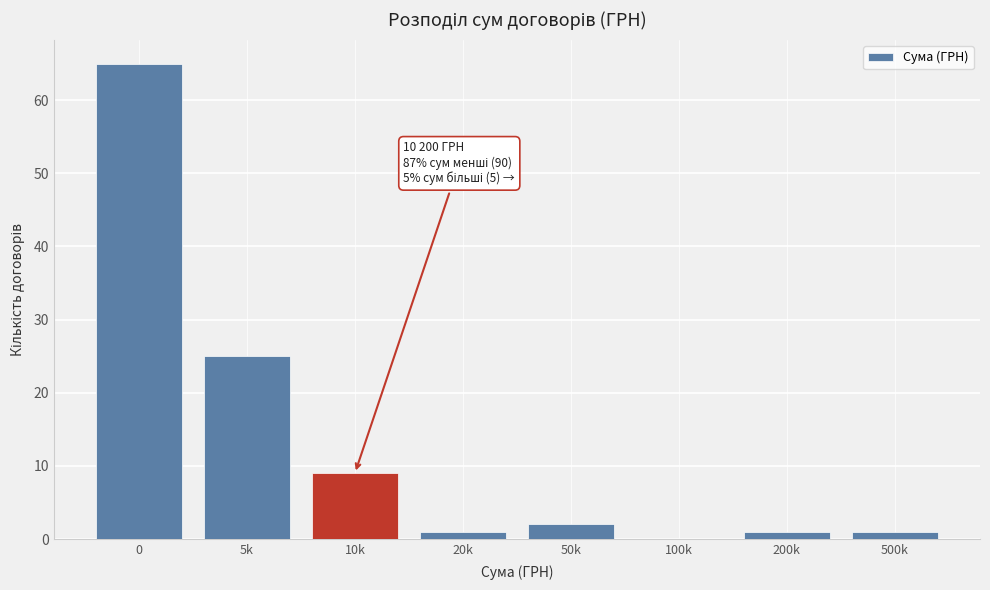

Reading left to right, list all the values displayed in this chart.

0=65	5k=25	10k=9	20k=1	50k=2	100k=0	200k=1	500k=1